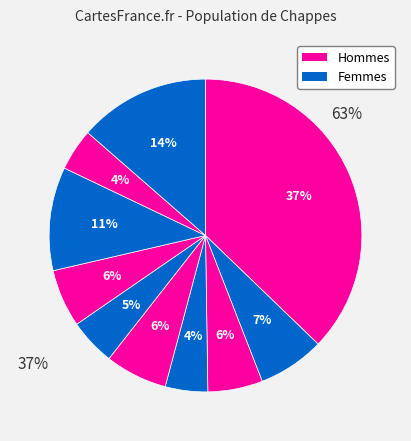

Is pct45 the majority of the pie?

No